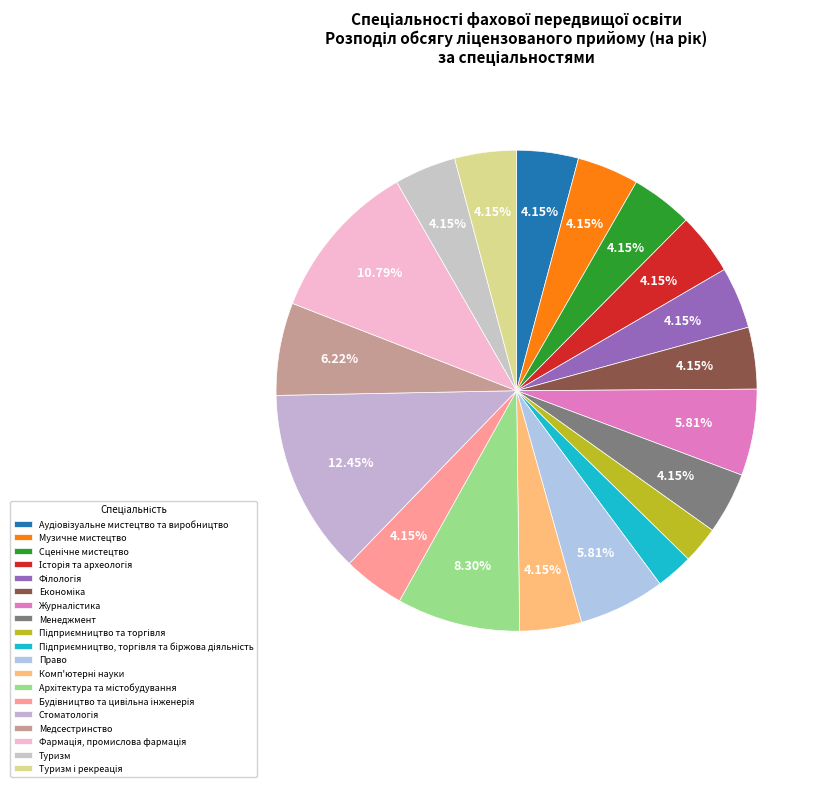

How much of the chart is everything except Підприємництво, торгівля та біржова діяльність?

97.5%